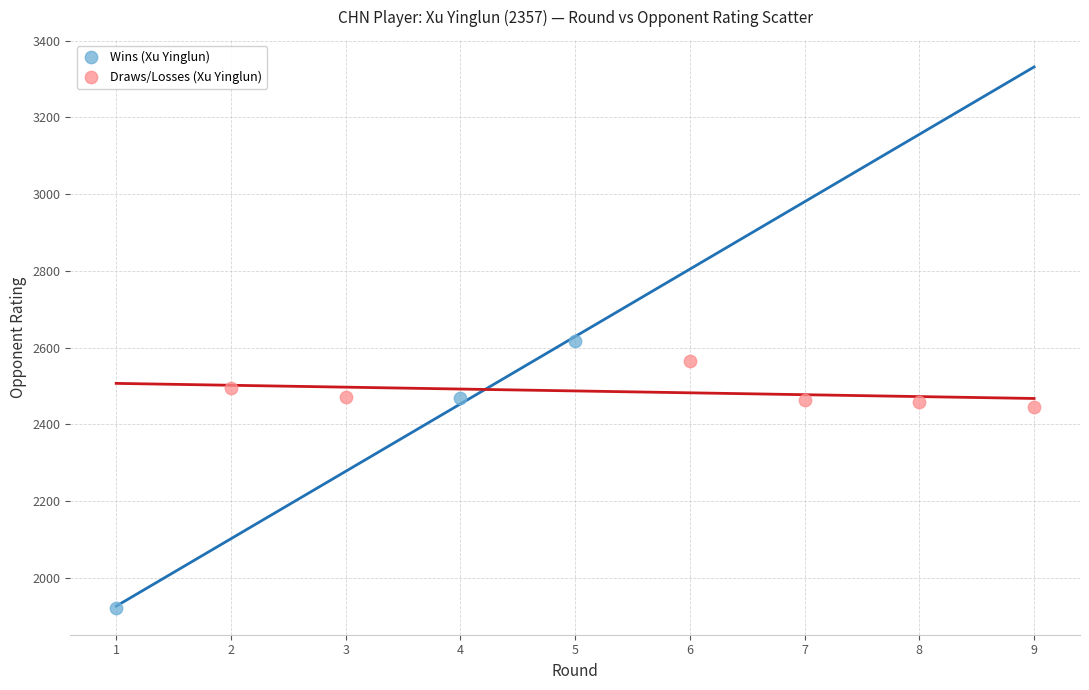

Which series has the widest spread of Y values?

Wins (Xu Yinglun)